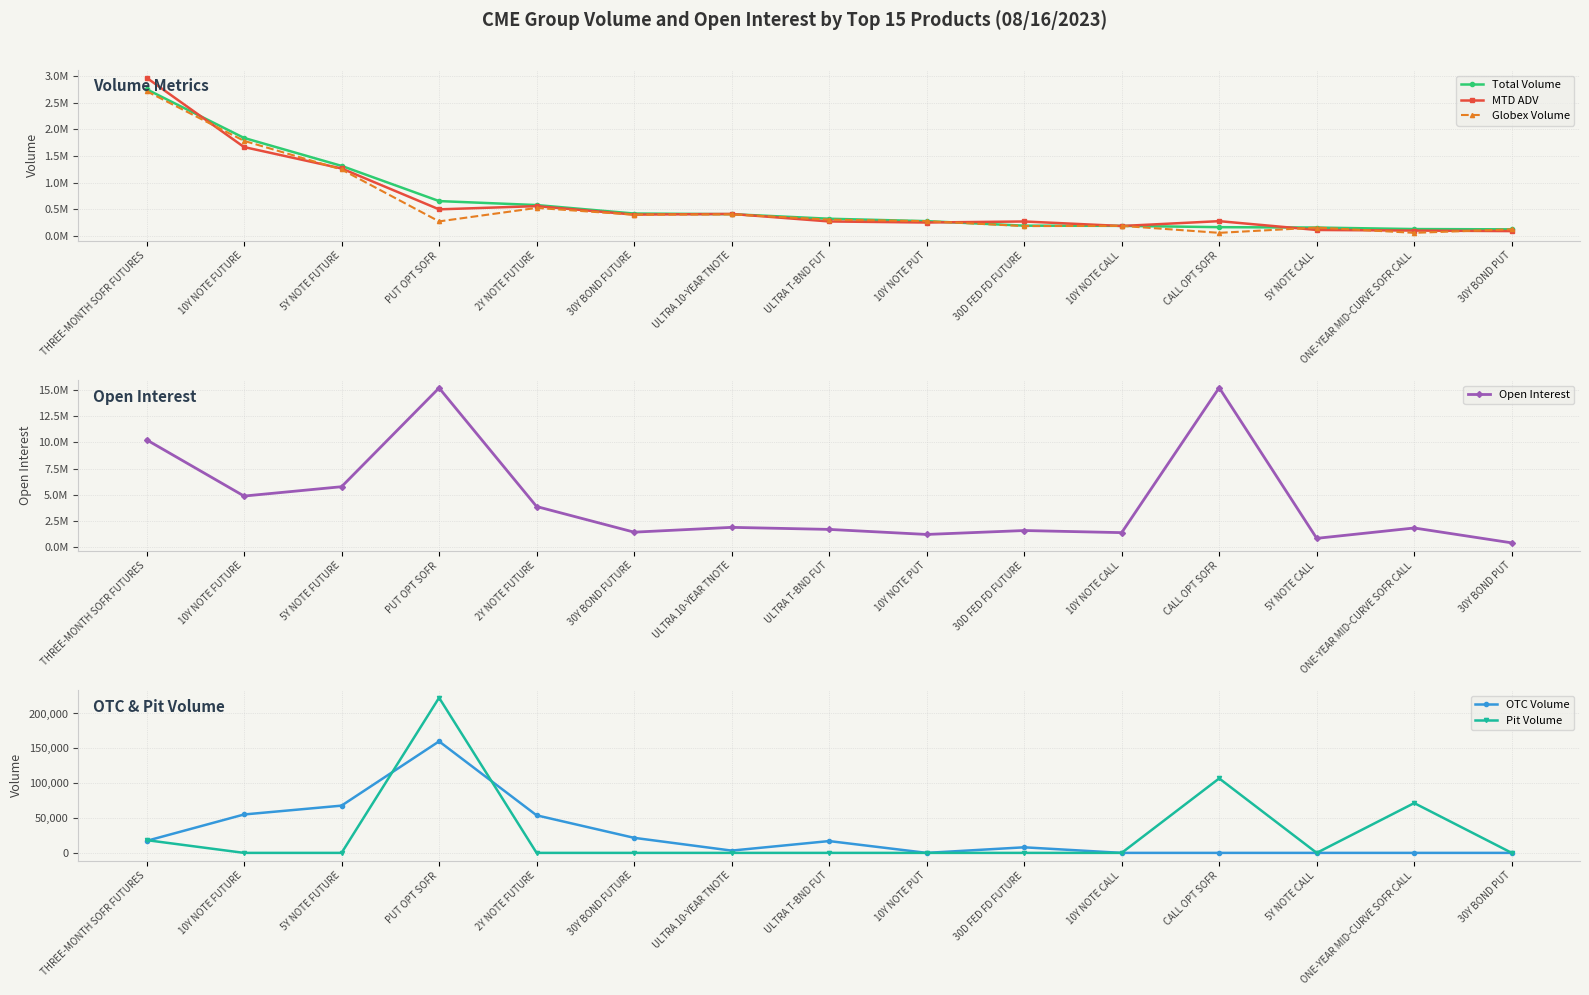

At 30Y BOND PUT, list the series in order from largest to smallest.

Open Interest, Total Volume, Globex Volume, MTD ADV, OTC Volume, Pit Volume